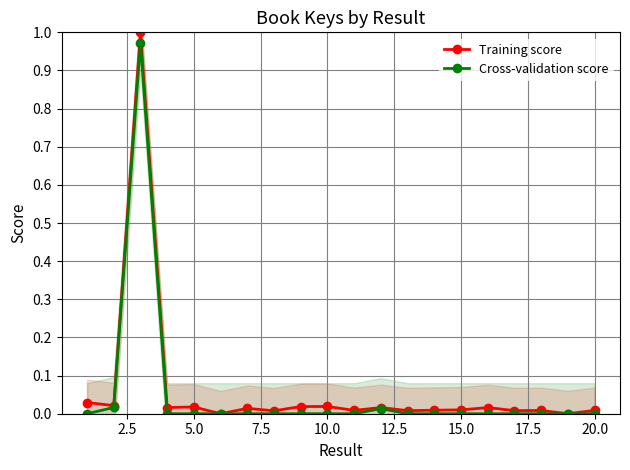

True or false: Training score and Cross-validation score intersect in this chart.

False